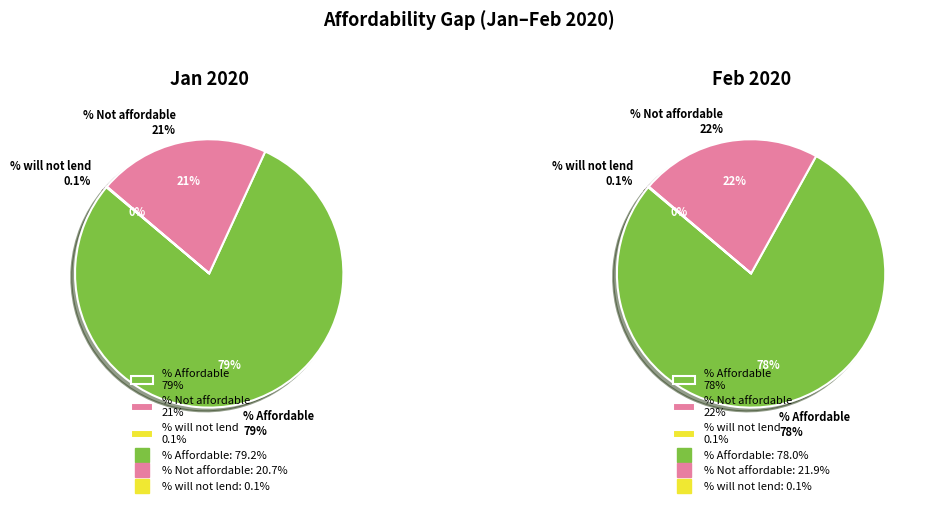

How many slices are in this pie chart?

3